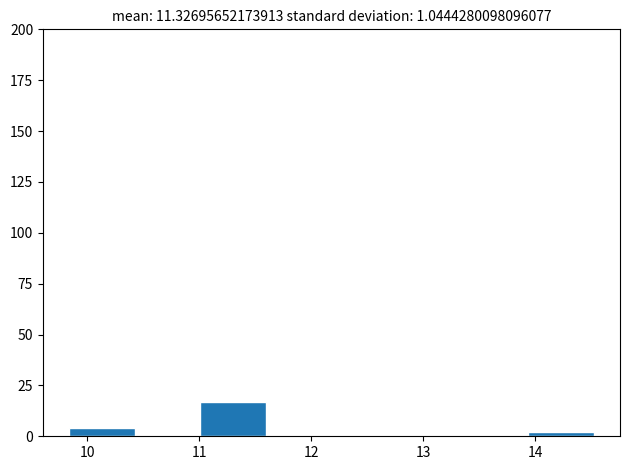

Reading left to right, list every bar in this chart as the range it spans on the x-axis followed by its height. Neither the bar edges nor the heights are printed on the chart, so give them approximately, as read against the axes.

9.8 to 10.4: under 5
10.4 to 11.0: 0
11.0 to 11.6: 15
11.6 to 12.2: 0
12.2 to 12.8: 0
12.8 to 13.4: 0
13.4 to 13.9: 0
13.9 to 14.5: under 5